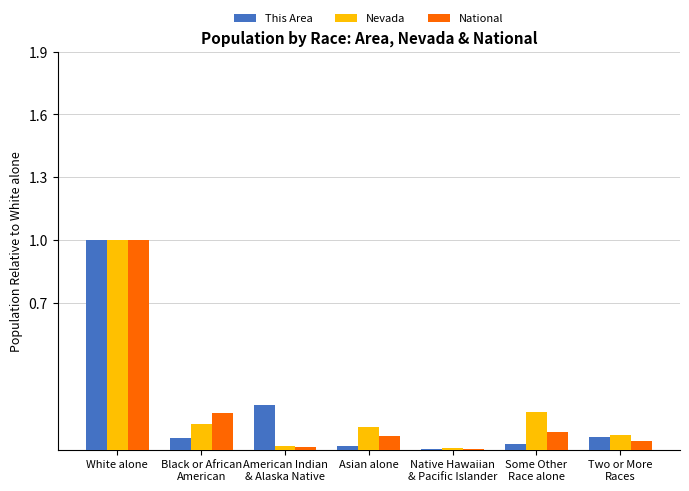

How many categories are shown in the chart?

7